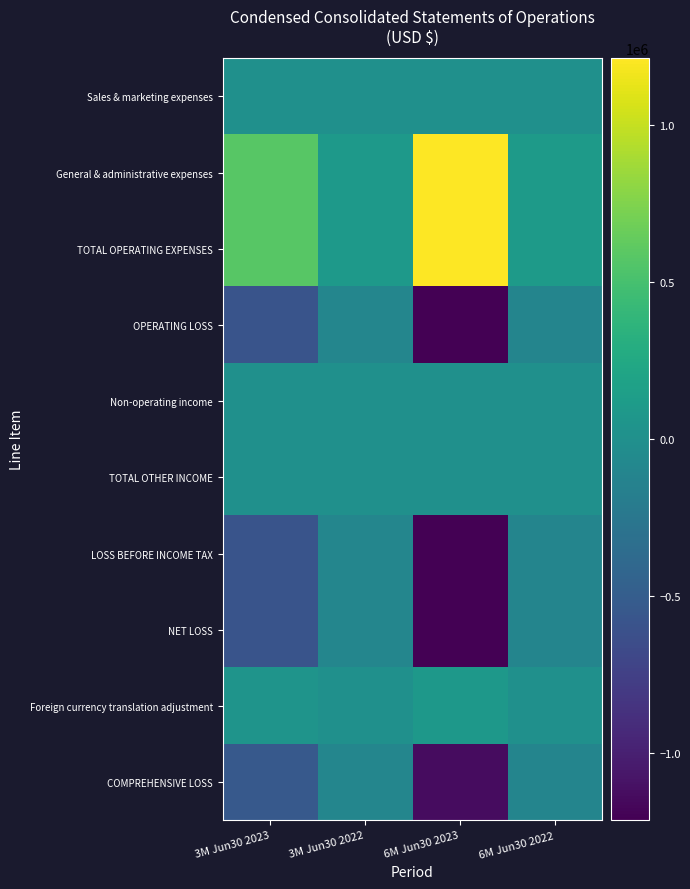

Reading left to right, extract all data points from this chart.

Sales & marketing expenses: 3M Jun30 2023=159	3M Jun30 2022=0	6M Jun30 2023=7837	6M Jun30 2022=0
General & administrative expenses: 3M Jun30 2023=581861	3M Jun30 2022=100858	6M Jun30 2023=1204551	6M Jun30 2022=105092
TOTAL OPERATING EXPENSES: 3M Jun30 2023=582020	3M Jun30 2022=100858	6M Jun30 2023=1212388	6M Jun30 2022=105092
OPERATING LOSS: 3M Jun30 2023=-582020	3M Jun30 2022=-100858	6M Jun30 2023=-1212388	6M Jun30 2022=-105092
Non-operating income: 3M Jun30 2023=0	3M Jun30 2022=0	6M Jun30 2023=37	6M Jun30 2022=0
TOTAL OTHER INCOME: 3M Jun30 2023=0	3M Jun30 2022=0	6M Jun30 2023=37	6M Jun30 2022=0
LOSS BEFORE INCOME TAX: 3M Jun30 2023=-582020	3M Jun30 2022=-100858	6M Jun30 2023=-1212351	6M Jun30 2022=-105092
NET LOSS: 3M Jun30 2023=-582020	3M Jun30 2022=-100858	6M Jun30 2023=-1212351	6M Jun30 2022=-105092
Foreign currency translation adjustment: 3M Jun30 2023=42483	3M Jun30 2022=0	6M Jun30 2023=85077	6M Jun30 2022=0
COMPREHENSIVE LOSS: 3M Jun30 2023=-539537	3M Jun30 2022=-100858	6M Jun30 2023=-1127274	6M Jun30 2022=-105092